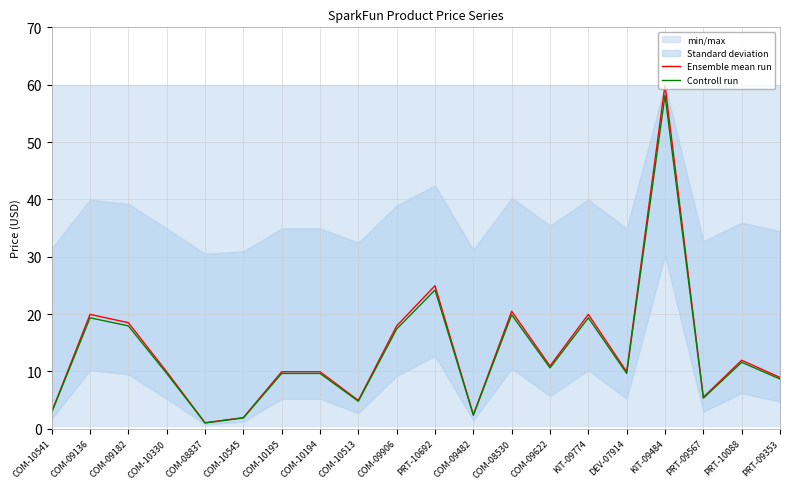

List the series in order of their overall mean, lowest first.

Controll run, Ensemble mean run